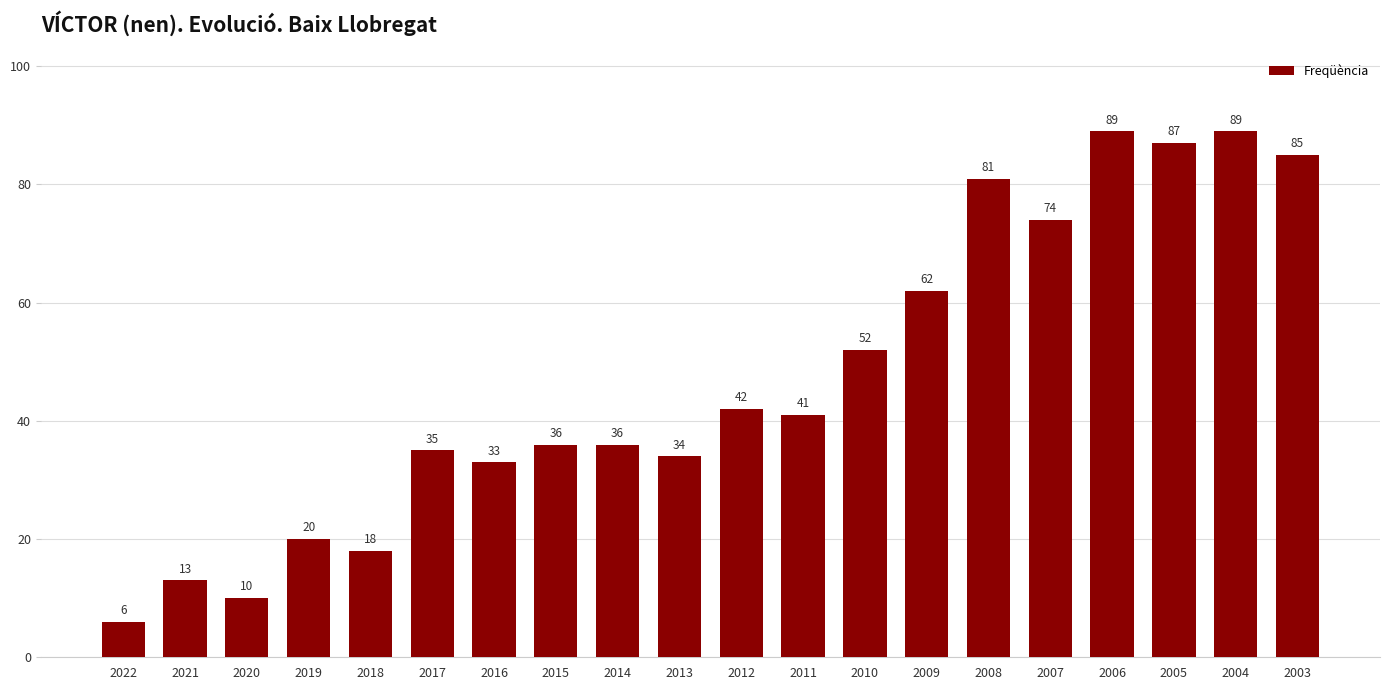

What is the change in value from 2021 to 2004?

+76